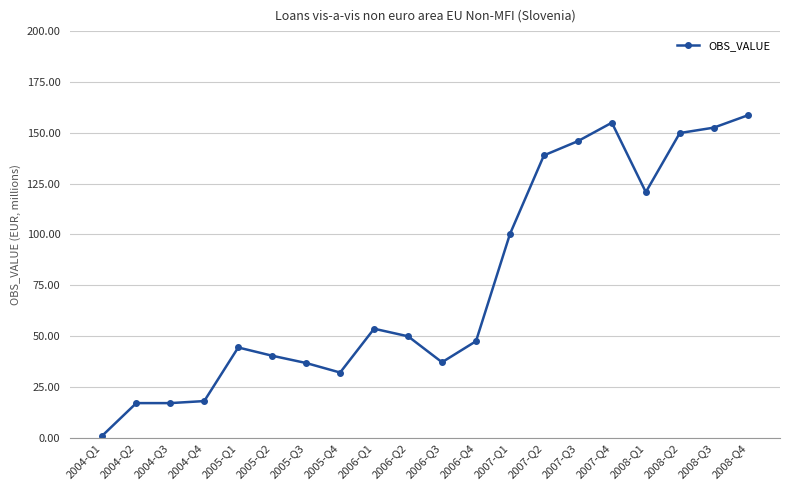

What is the average value?

75.8